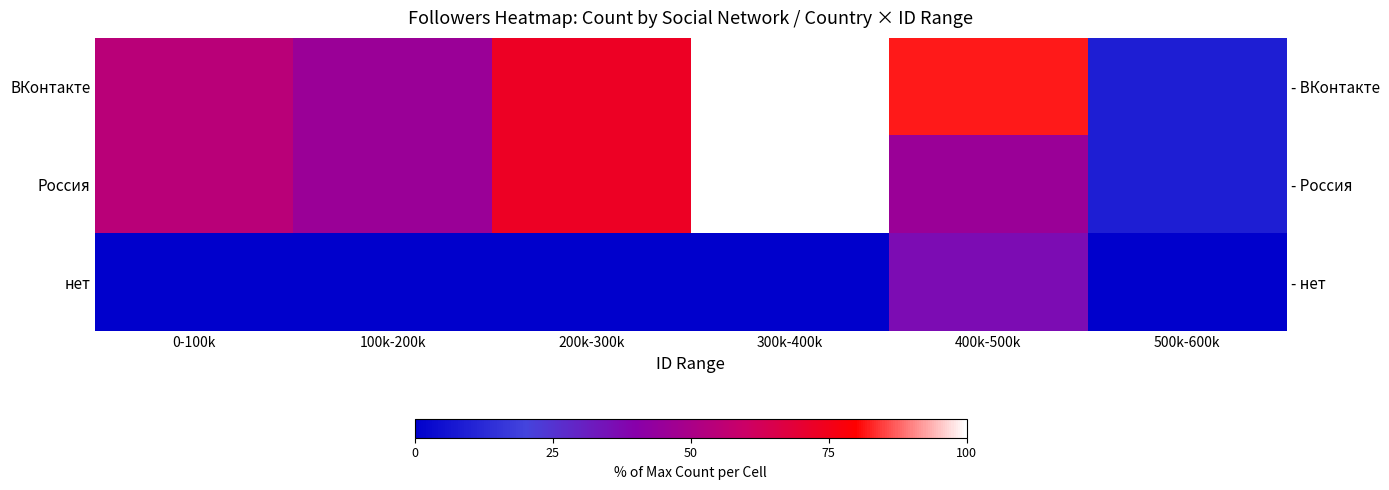

Which series changed the most between 300k-400k and 400k-500k?

Россия